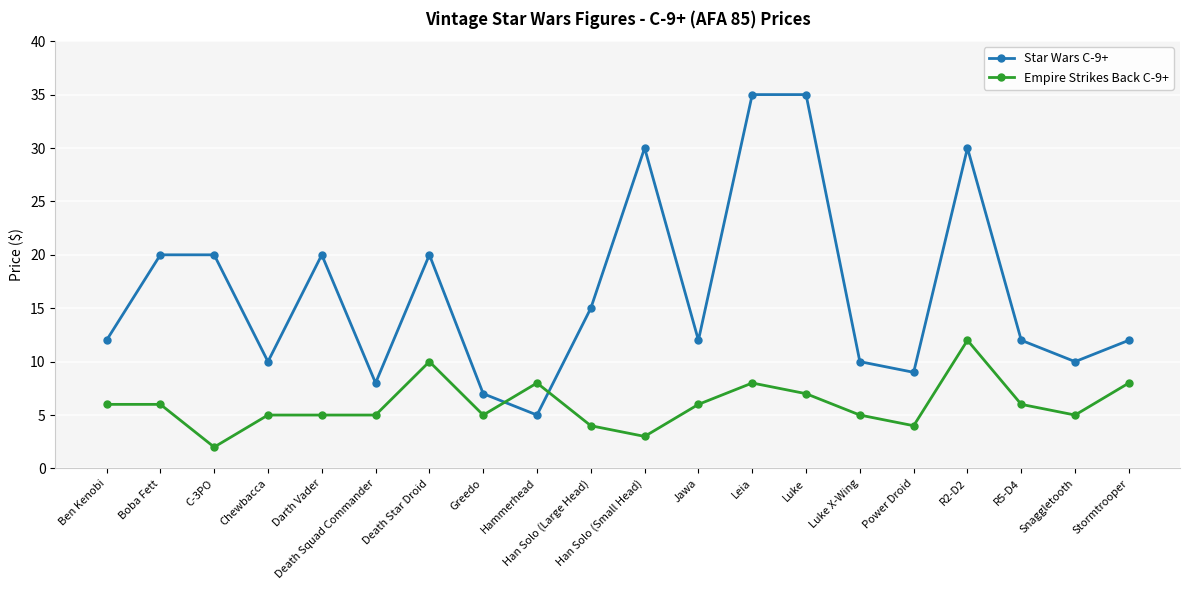

In Star Wars C-9+, how many points are lower than both neighbors (excluding endpoints)?

6